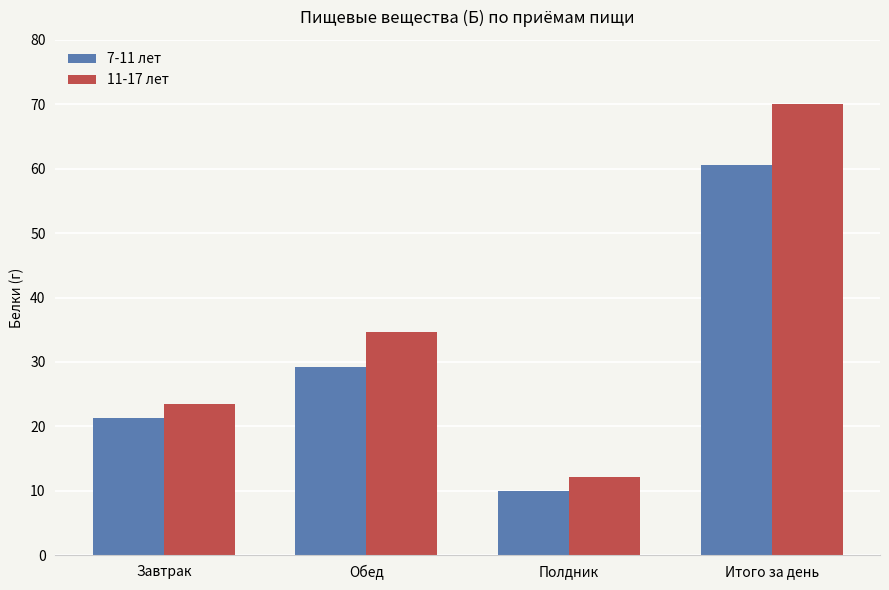

What is the maximum value shown in the chart?

70.1